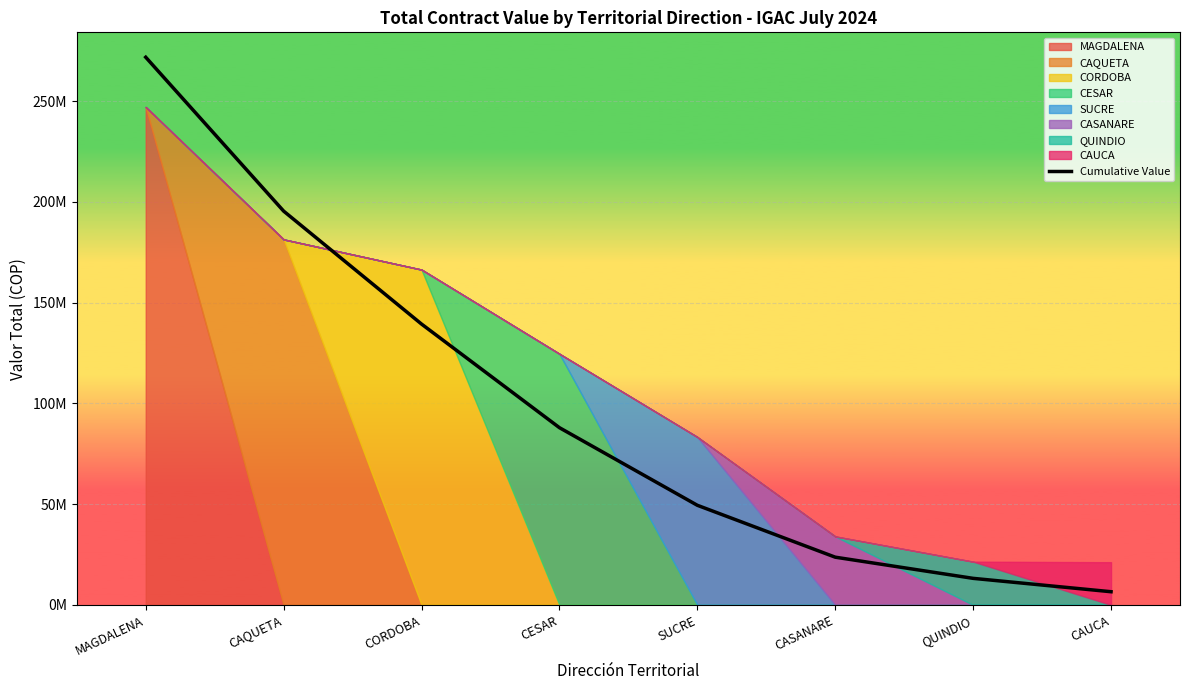

What is the sum of the values at CAQUETA and CAUCA?

201951047.7